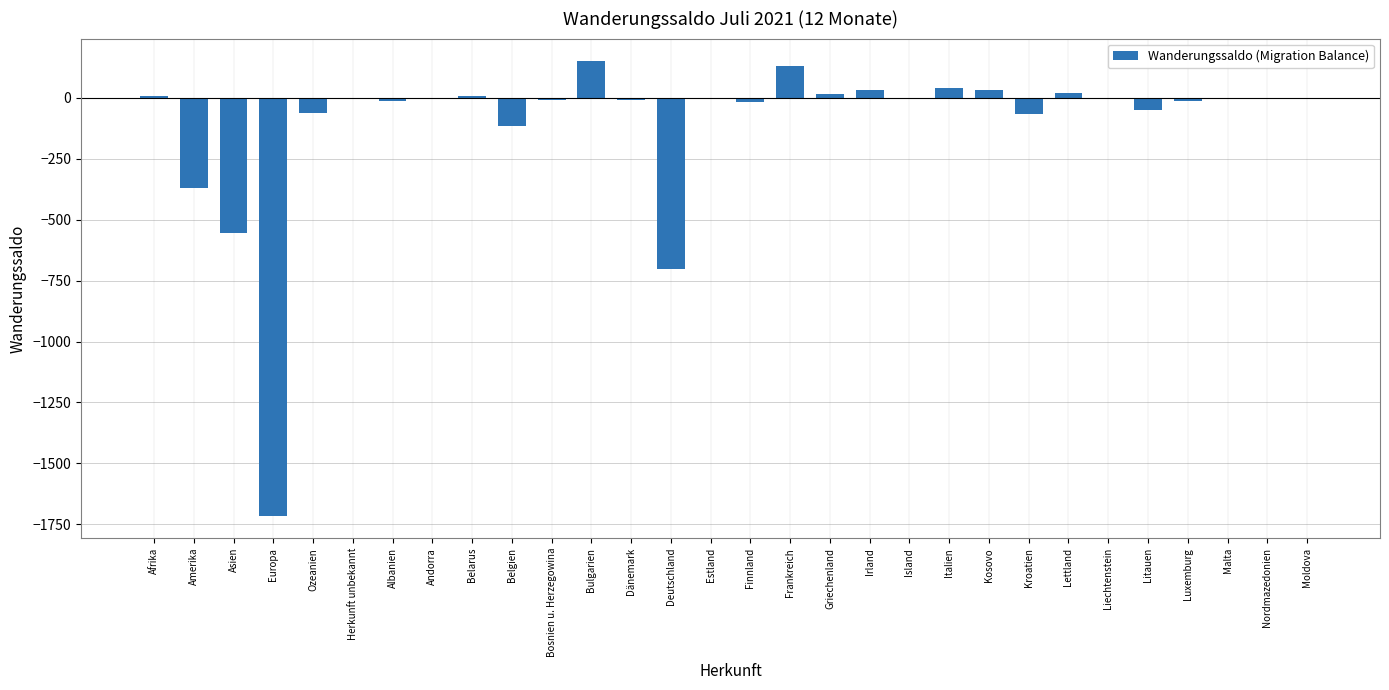

True or false: the data shows -746 at Liechtenstein.

False